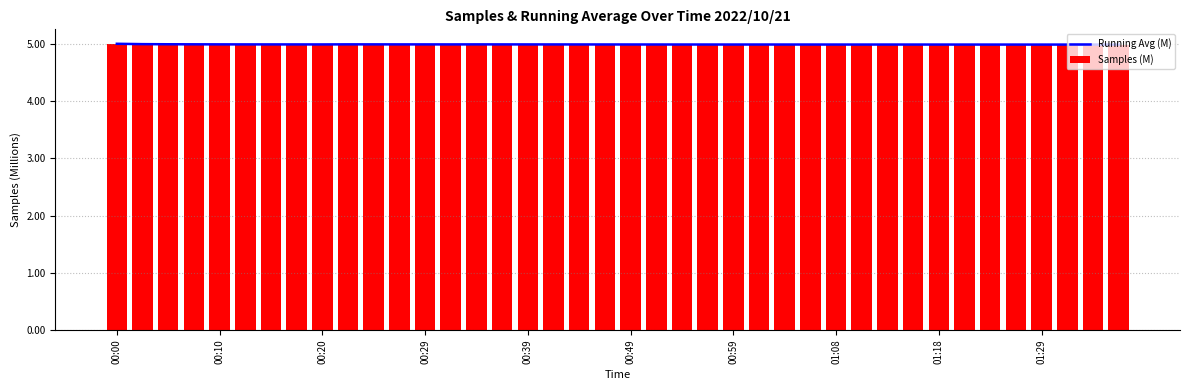

The Running Avg (M) series shows 8.7 at 00:10. True or false?

False